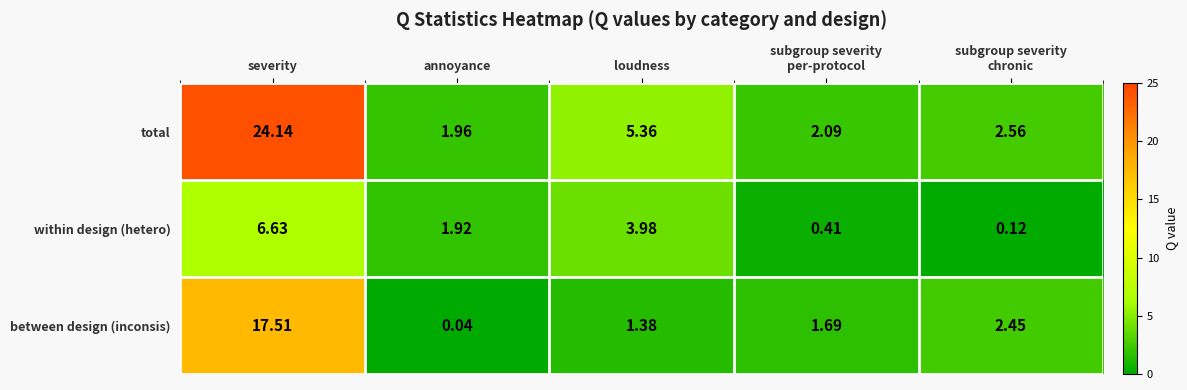

Which category has the lowest value in the total series?

annoyance